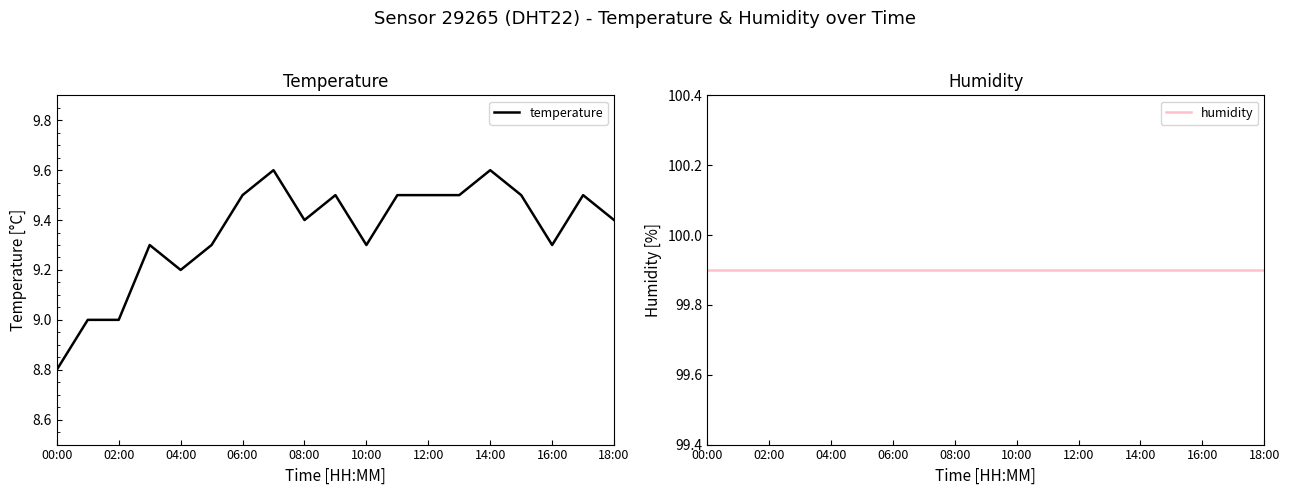

Reading right to left, extract all data points from this chart.

temperature: 9.4	9.5	9.3	9.5	9.6	9.5	9.5	9.5	9.3	9.5	9.4	9.6	9.5	9.3	9.2	9.3	9.0	9.0	8.8
humidity: 99.9	99.9	99.9	99.9	99.9	99.9	99.9	99.9	99.9	99.9	99.9	99.9	99.9	99.9	99.9	99.9	99.9	99.9	99.9